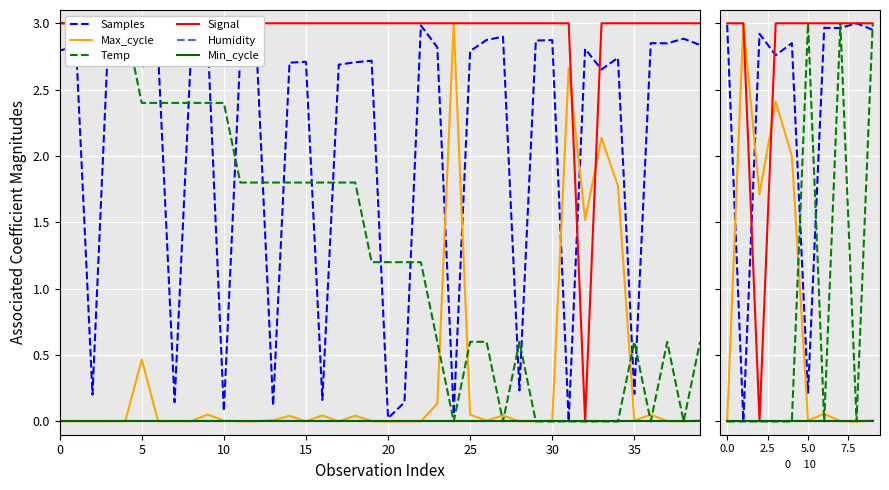

Rank the series by their maximum value, from lowest to highest.

Humidity, Min_cycle, Samples, Max_cycle, Temp, Signal